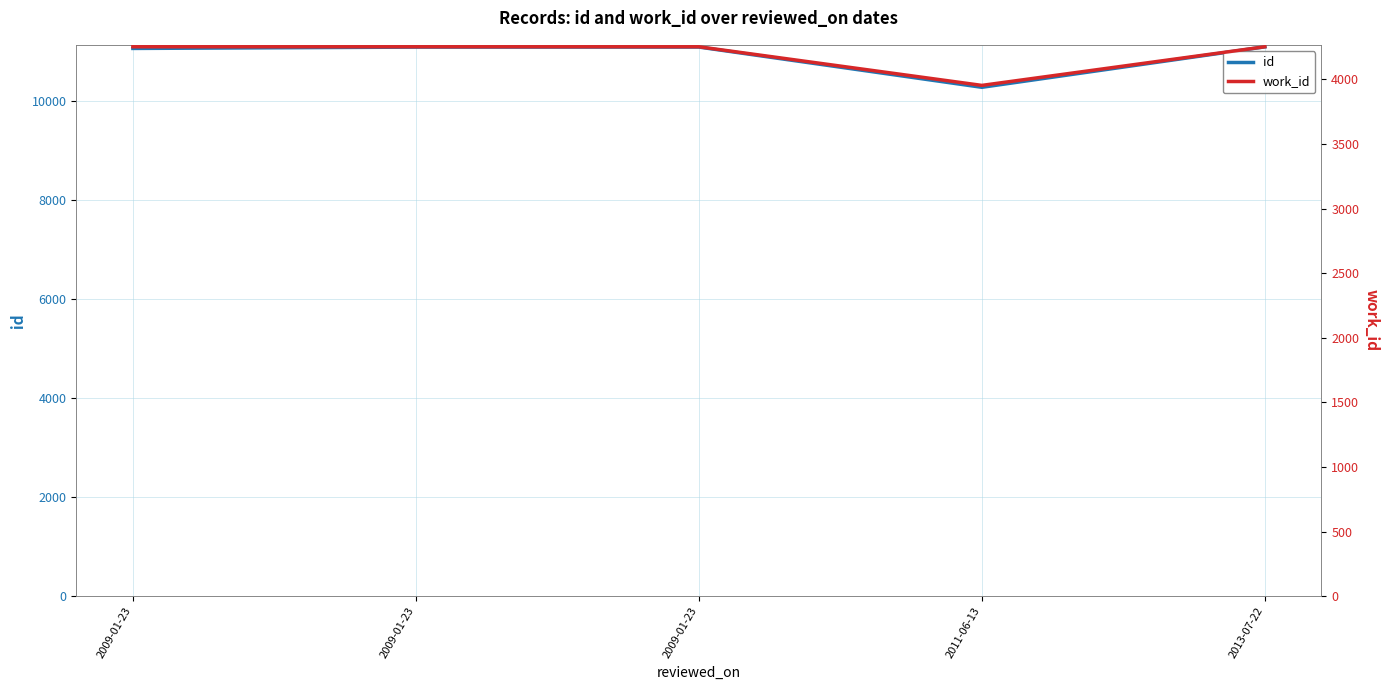

Rank the series at 2009-01-23 from lowest to highest value.

work_id, id